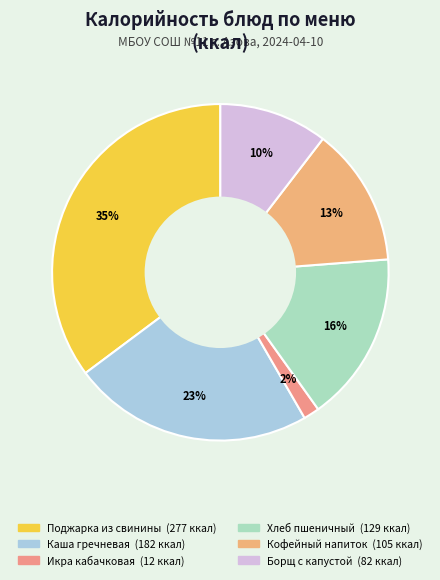

How many segments does this pie chart have?

6